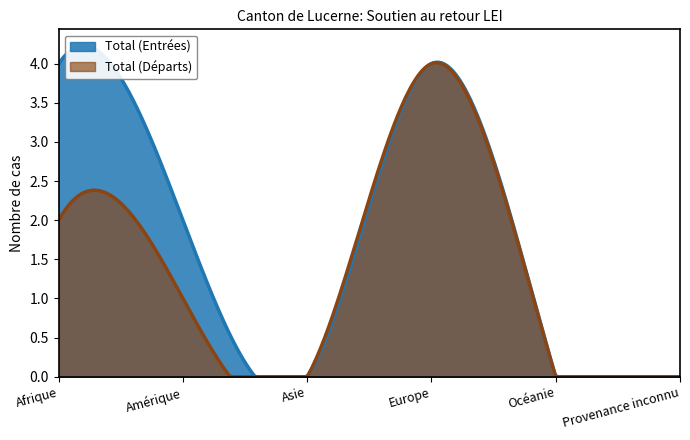

True or false: Total (Départs) has more than 2 interior local peaks.

False